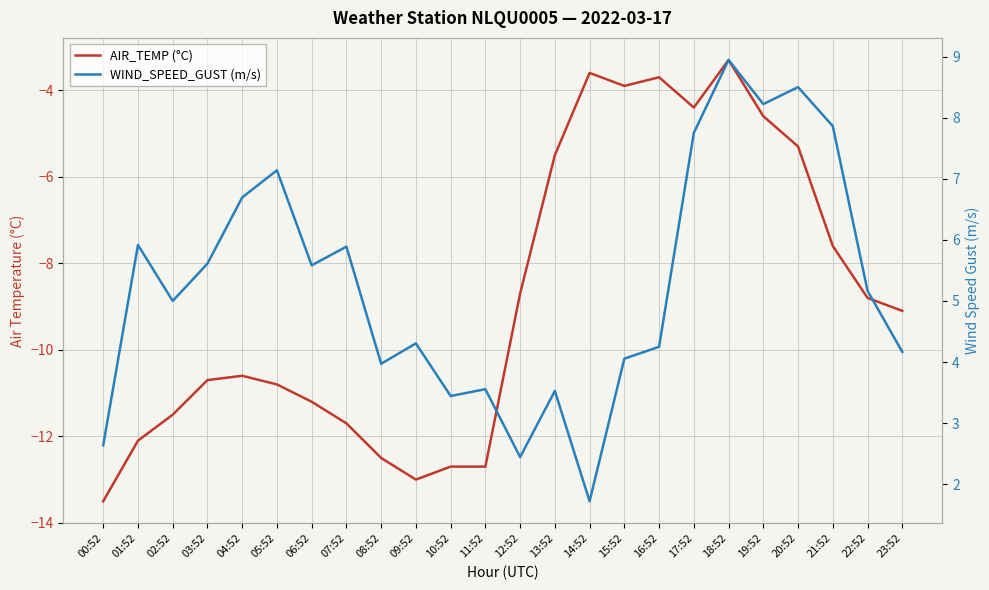

Reading left to right, what are all the values shown in this chart?

AIR_TEMP (°C): 00:52=-13.5	01:52=-12.1	02:52=-11.5	03:52=-10.7	04:52=-10.6	05:52=-10.8	06:52=-11.2	07:52=-11.7	08:52=-12.5	09:52=-13.0	10:52=-12.7	11:52=-12.7	12:52=-8.7	13:52=-5.5	14:52=-3.6	15:52=-3.9	16:52=-3.7	17:52=-4.4	18:52=-3.3	19:52=-4.6	20:52=-5.3	21:52=-7.6	22:52=-8.8	23:52=-9.1
WIND_SPEED_GUST (m/s): 00:52=2.6	01:52=5.9	02:52=5.0	03:52=5.6	04:52=6.7	05:52=7.1	06:52=5.6	07:52=5.9	08:52=4.0	09:52=4.3	10:52=3.4	11:52=3.6	12:52=2.4	13:52=3.5	14:52=1.7	15:52=4.1	16:52=4.2	17:52=7.7	18:52=8.9	19:52=8.2	20:52=8.5	21:52=7.9	22:52=5.2	23:52=4.2